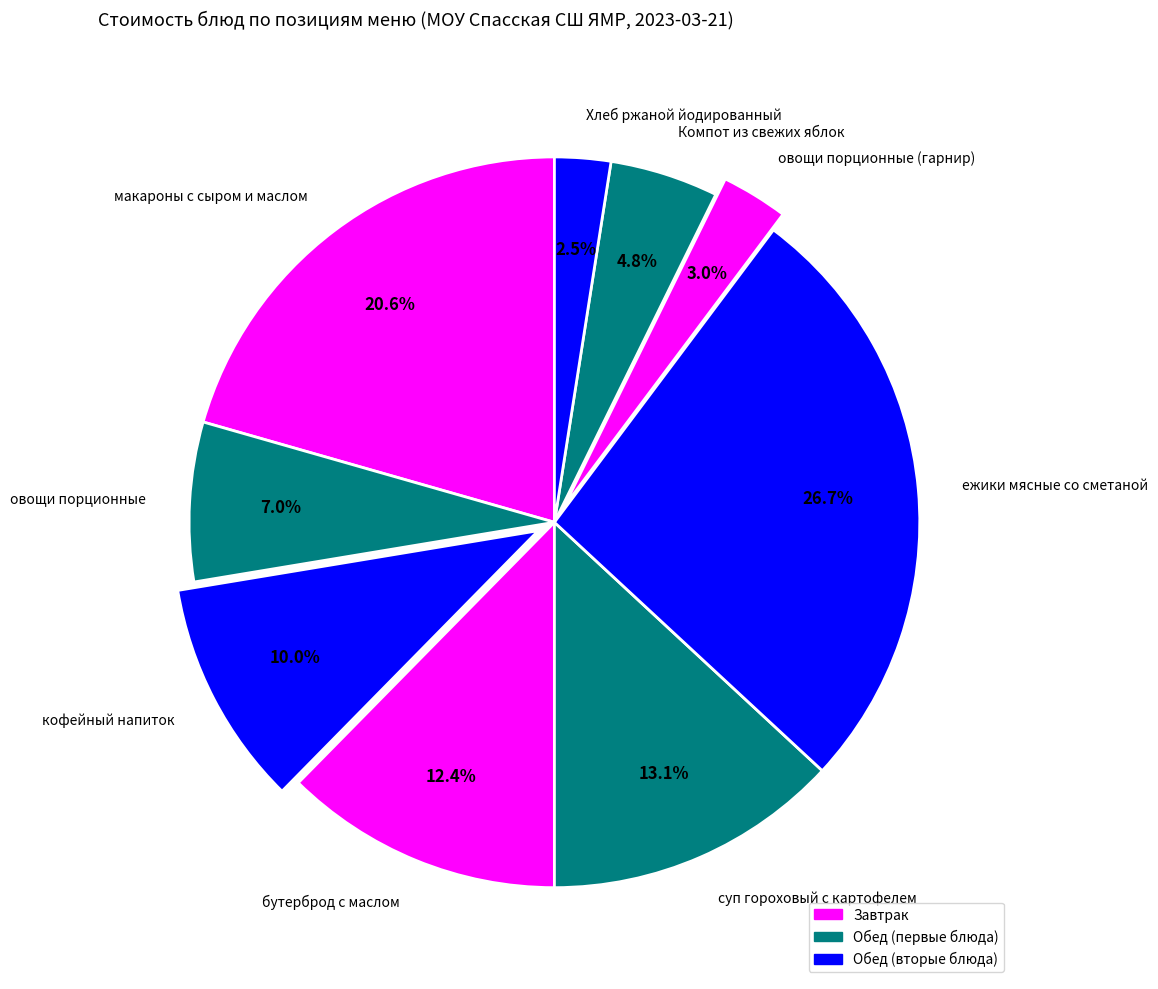

Does макароны с сыром и маслом represent more than half of the total?

No